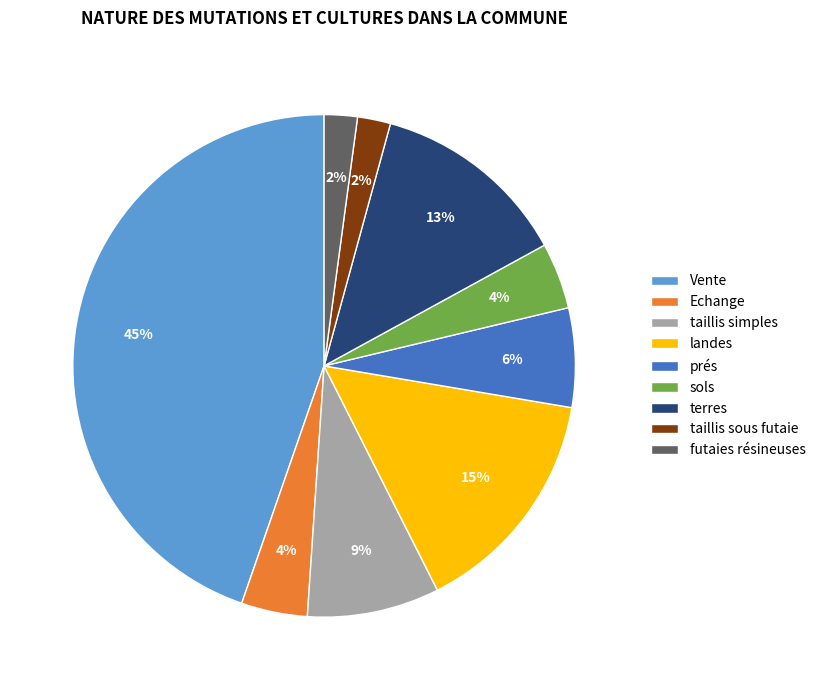

Which has a higher value, prés or terres?

terres